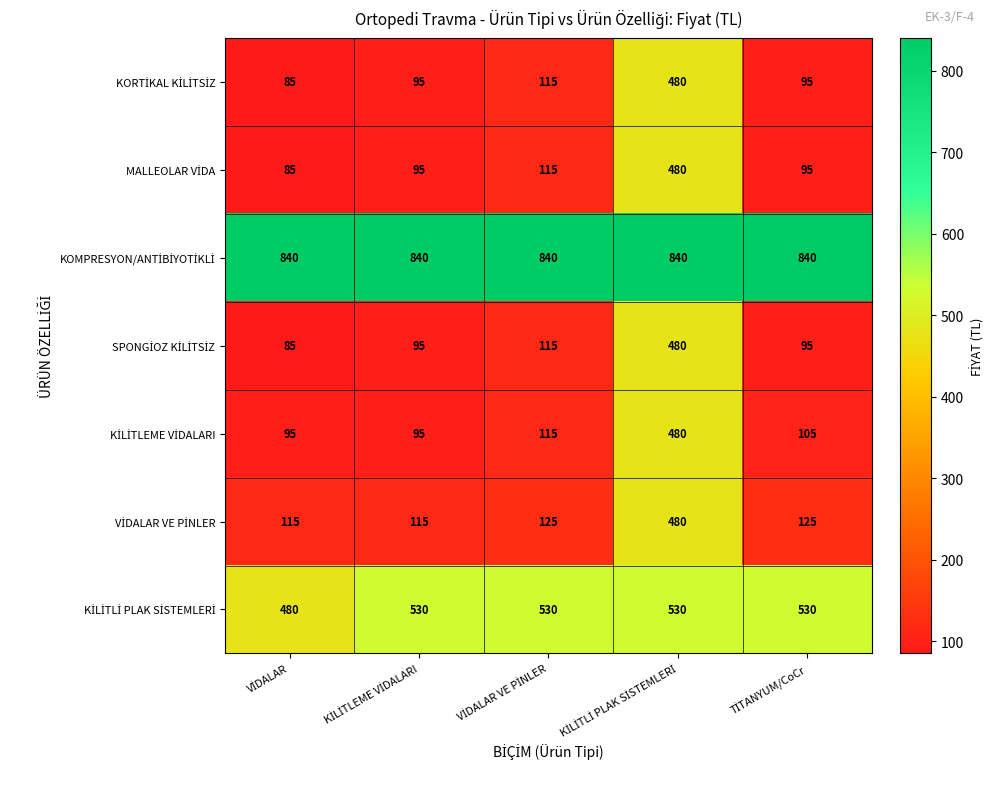

What is the maximum value shown in the chart?

840